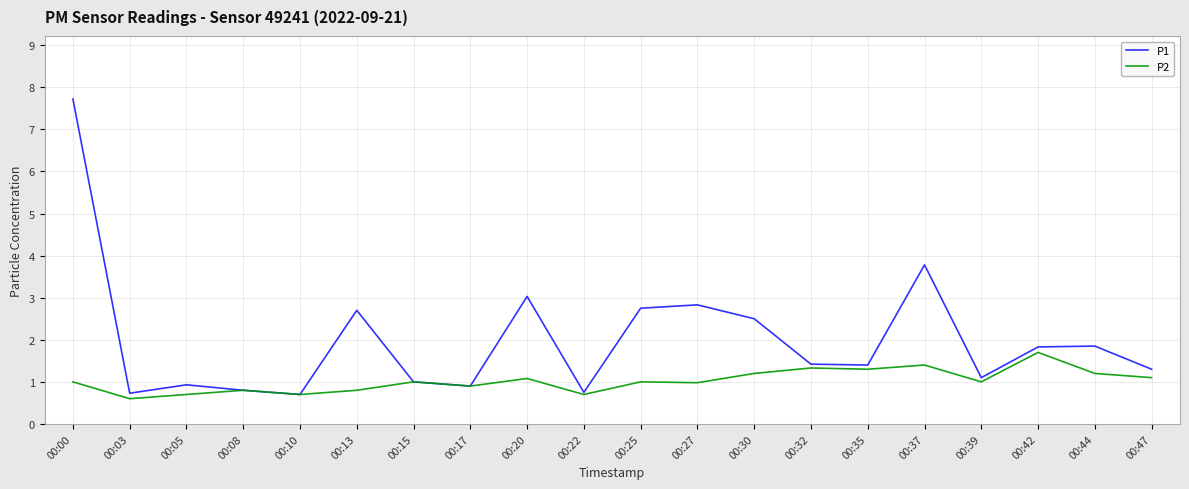

How many lines are shown in the chart?

2